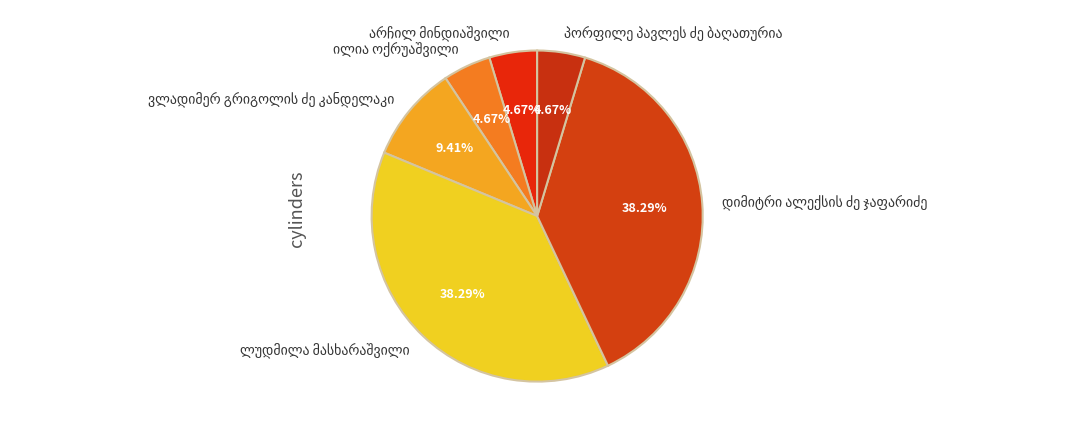

Does any single category account for the majority?

No